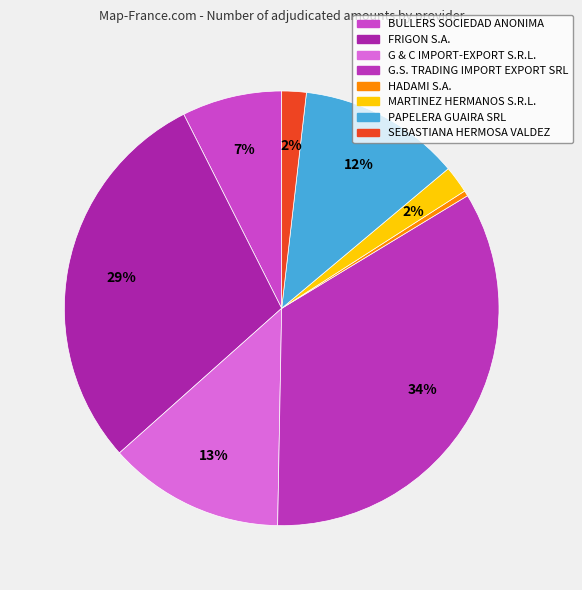

Count the number of slices in the pie.

8